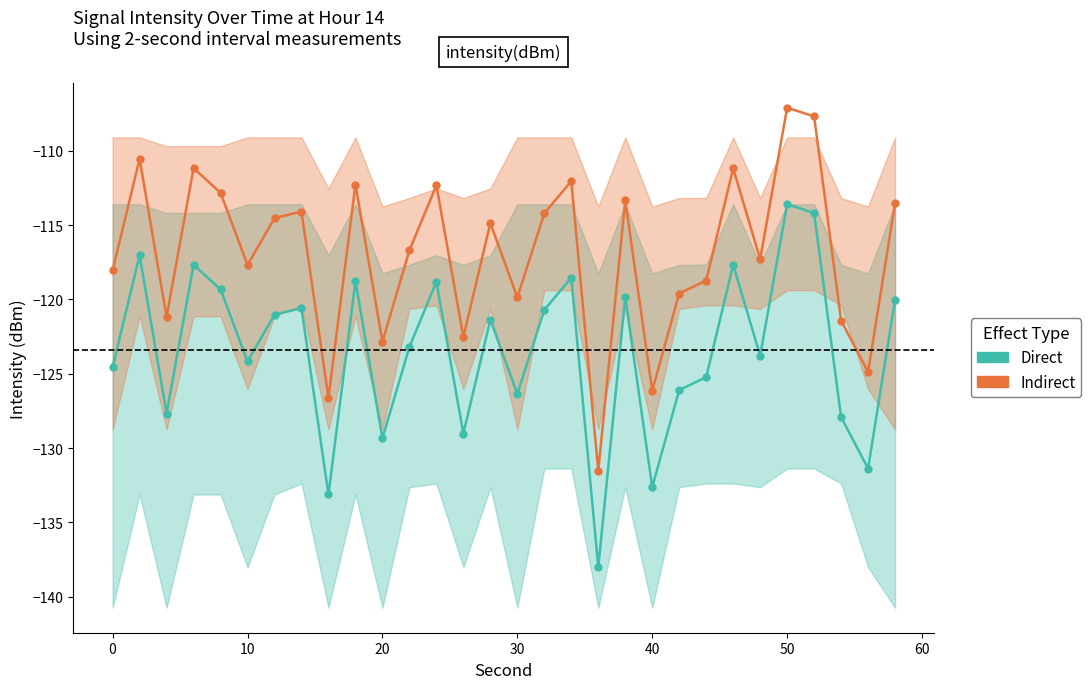

What is the lowest value of the Direct series?

-138.0